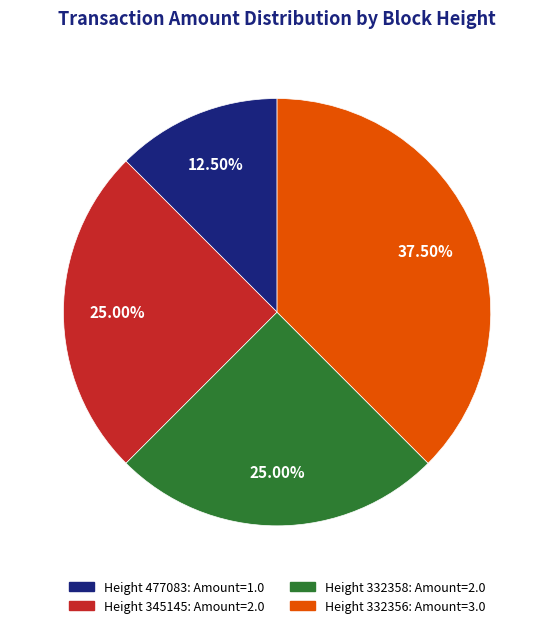

To the nearest percent, what is the difference between the largest and smallest slice percentages?

25%